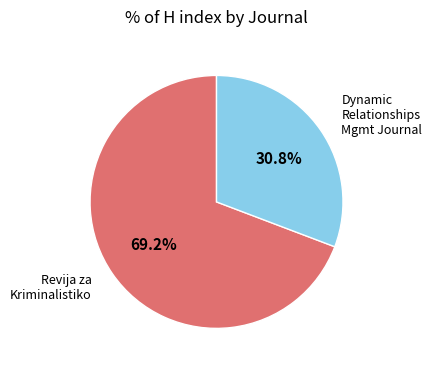

What is the ratio of the value at Dynamic Relationships Mgmt Journal to the value at Revija za Kriminalistiko?

0.4